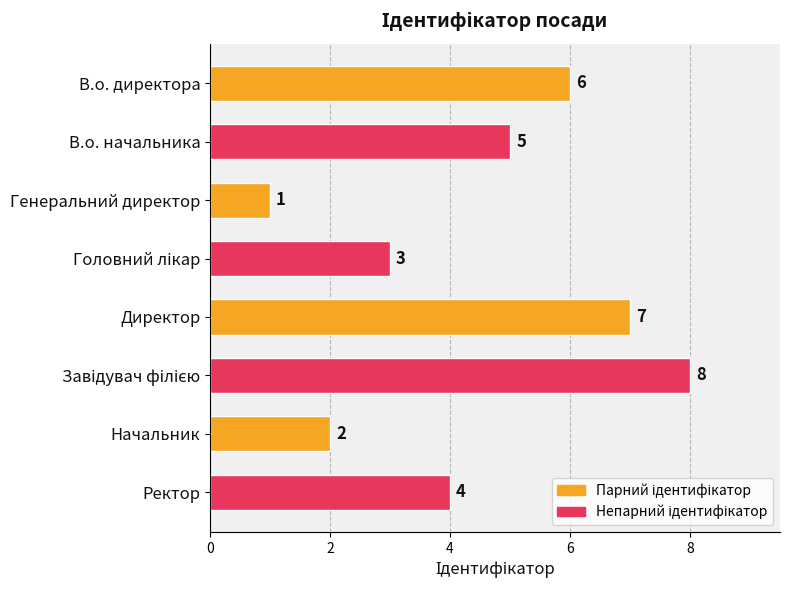

What is the change in value from Генеральний директор to Ректор?

+3